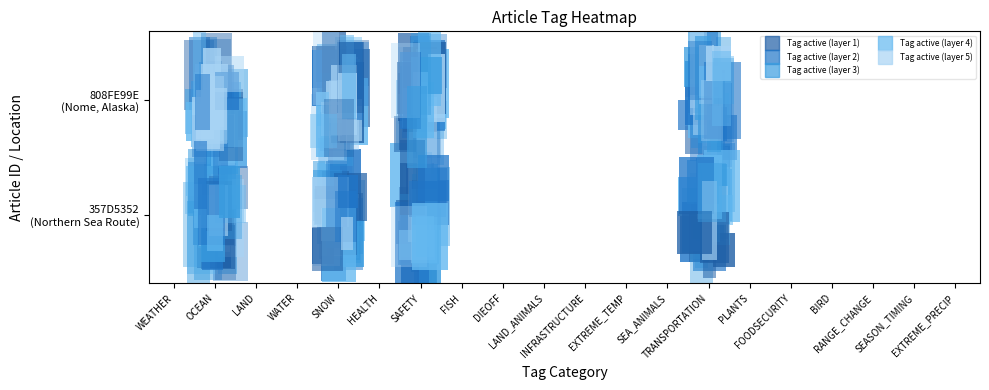

Which series has the widest spread of values?

357D5352-2023-4E04-A7D2-DD01E5747464